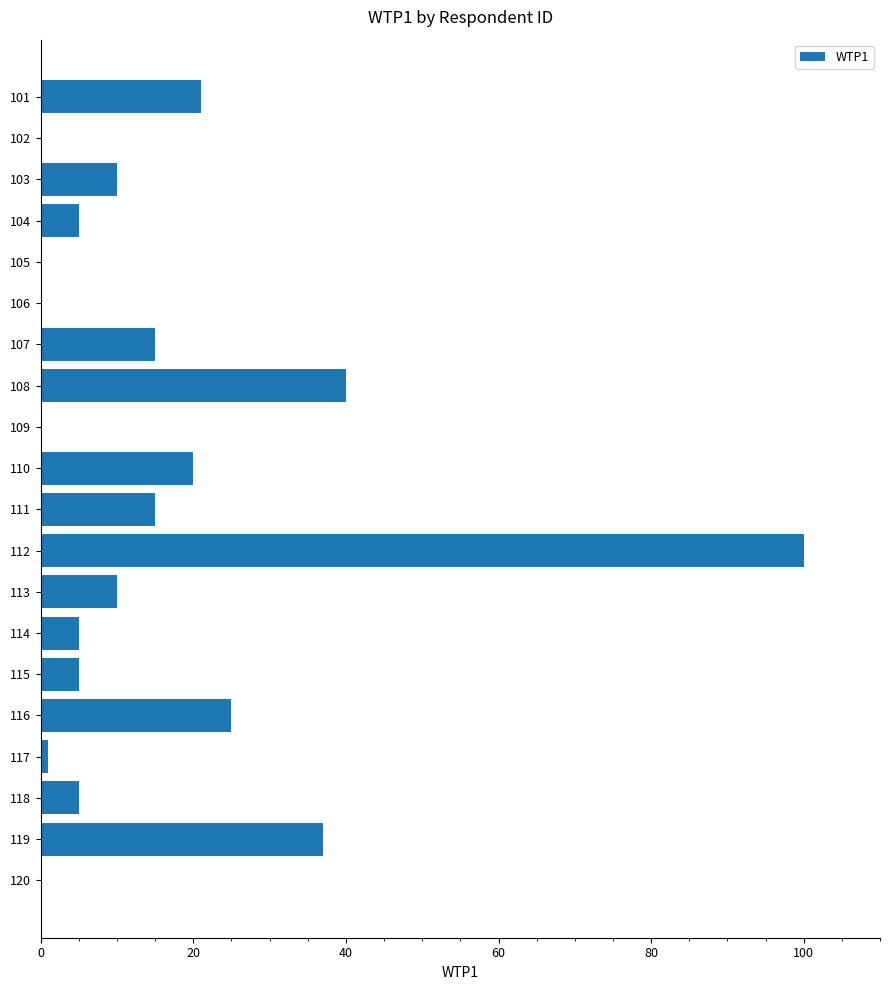

What is the change in value from 103 to 118?

-5